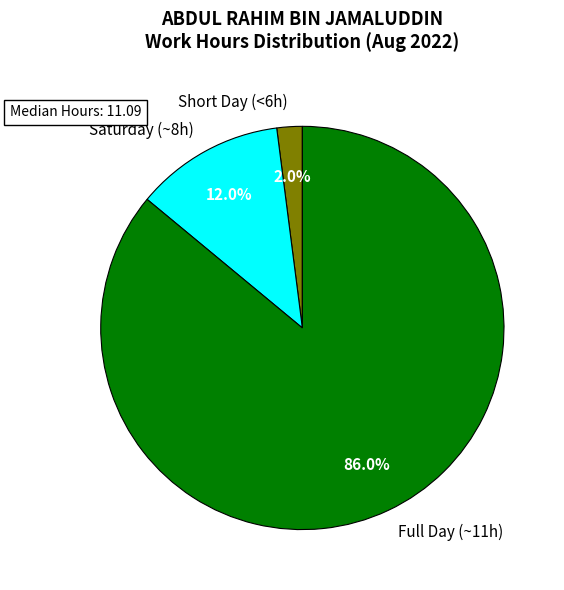

Do Full Day (~11h) and Saturday (~8h) together represent more than half of the pie?

Yes